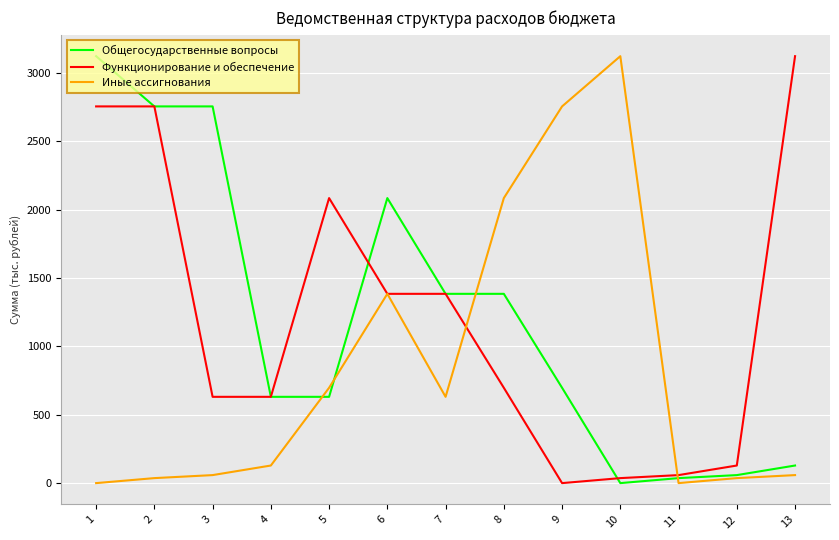

Which series changed the most between 11 and 13?

Функционирование и обеспечение